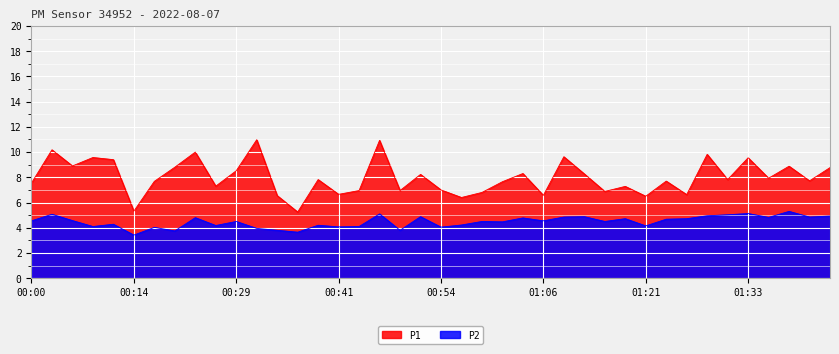

True or false: P2 has a value of 4.0 at 00:31.

True